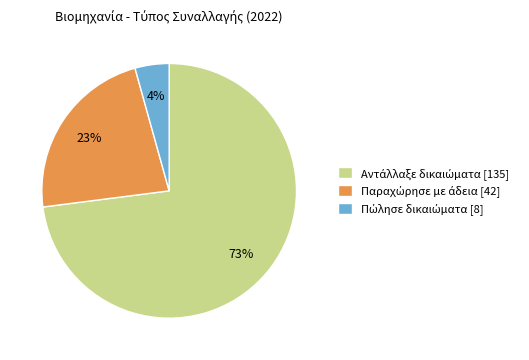

Does any single category account for the majority?

Yes